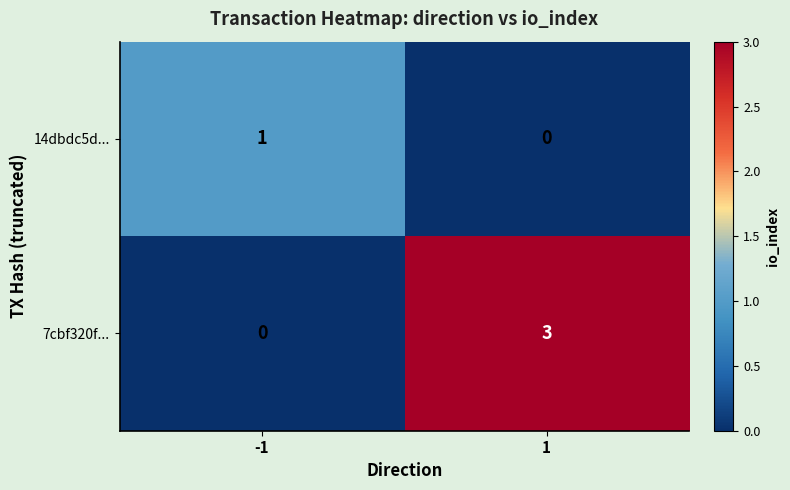

Is the value of 7cbf320f... at 1 greater than the value of 14dbdc5d... at 1?

Yes